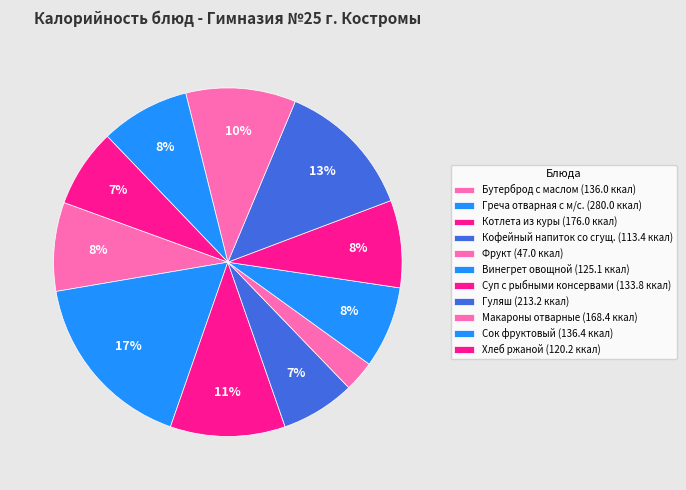

Is there any slice that represents more than half of the pie?

No